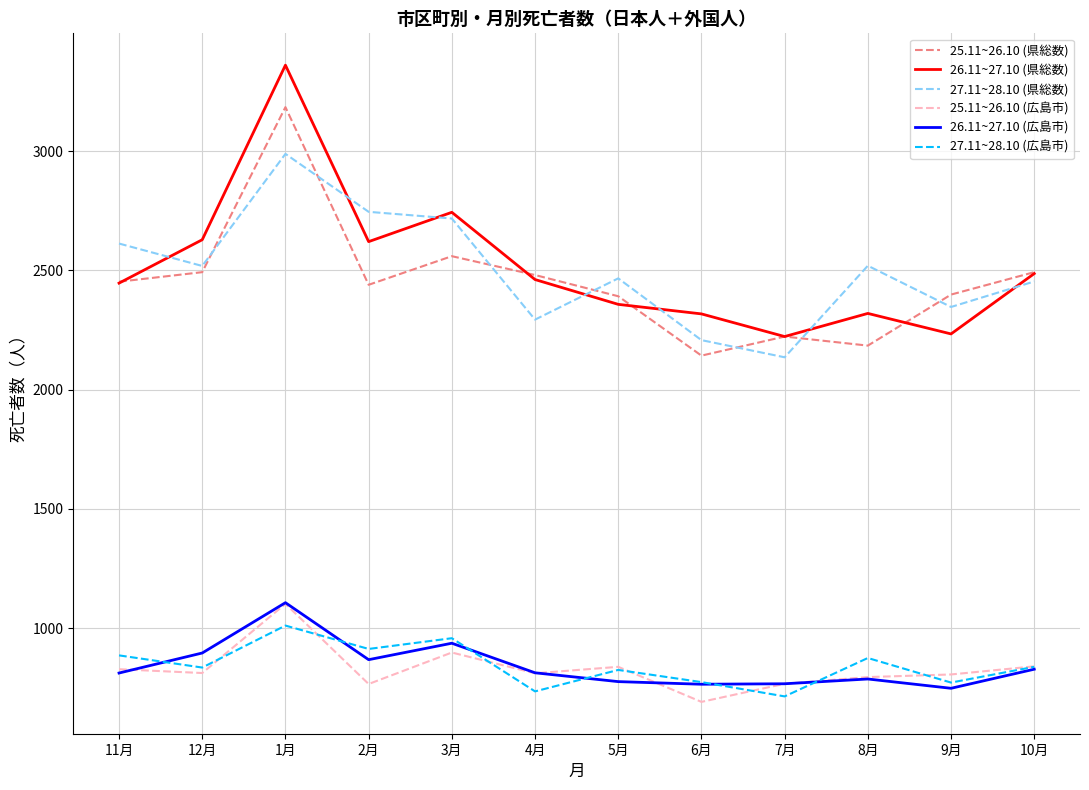

Which category has the highest value across all series?

1月